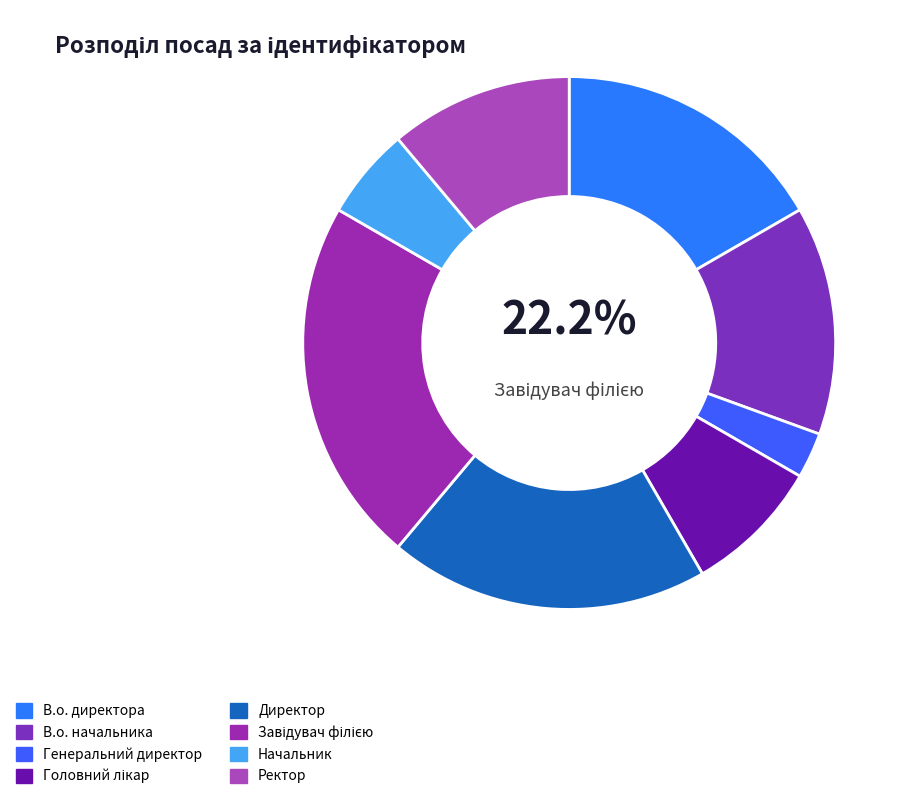

How many segments does this pie chart have?

8